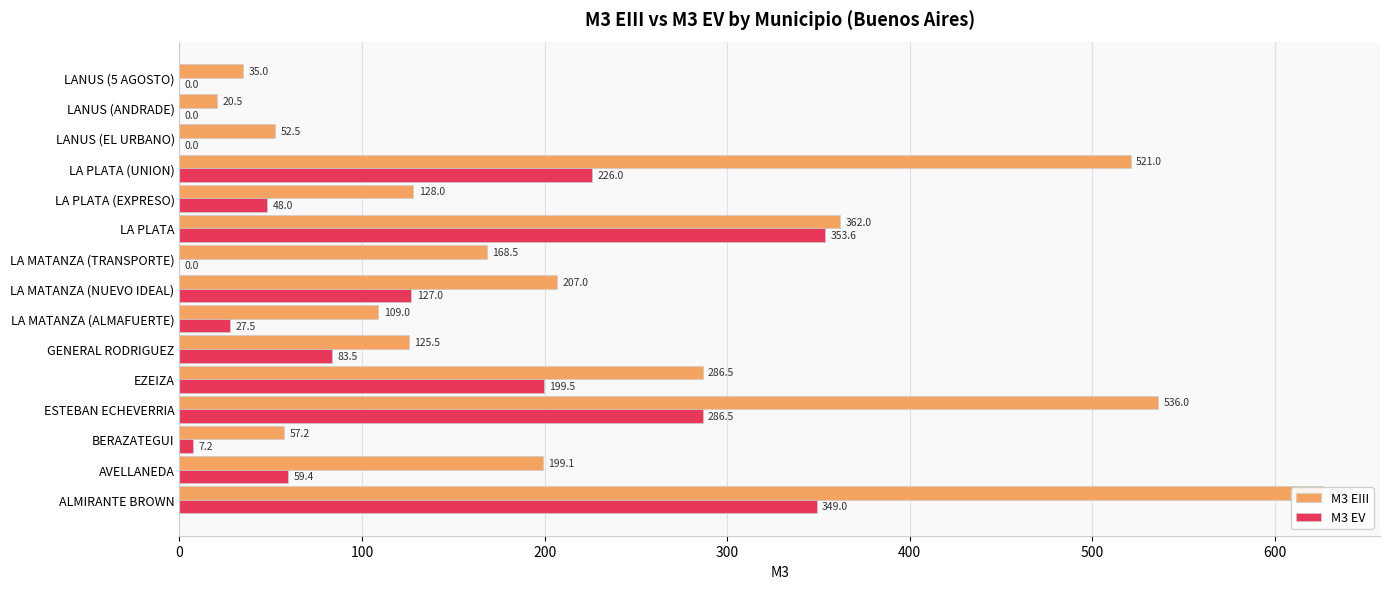

What is the value of the M3 EV bar at the 4th from the left?

286.5